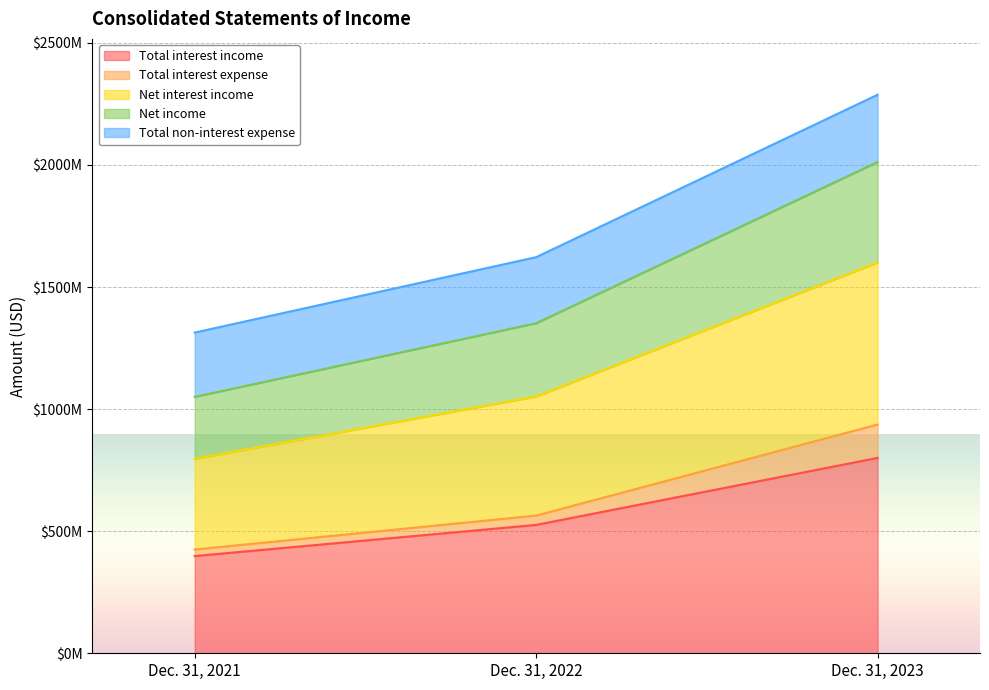

What is the value of the Total interest income point at the 1st from the left?

398103000